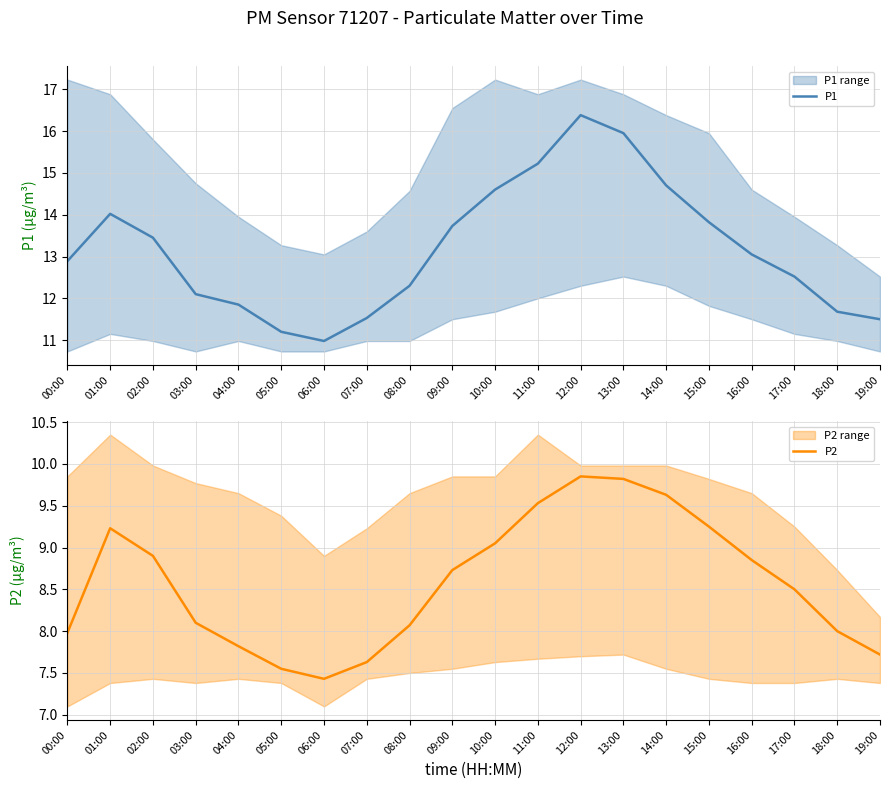

What is the value of the P2 point at the 2nd from the left?

9.2